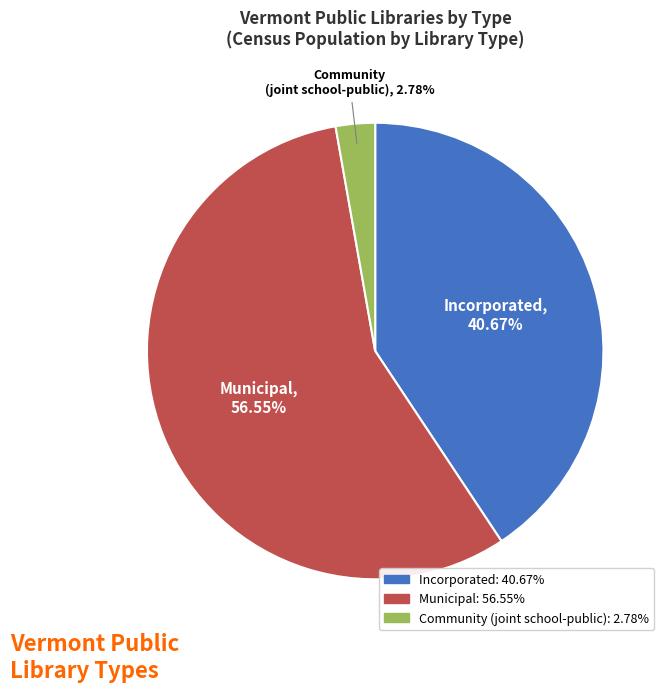

Between Community (joint school-public) and Municipal, which is larger?

Municipal